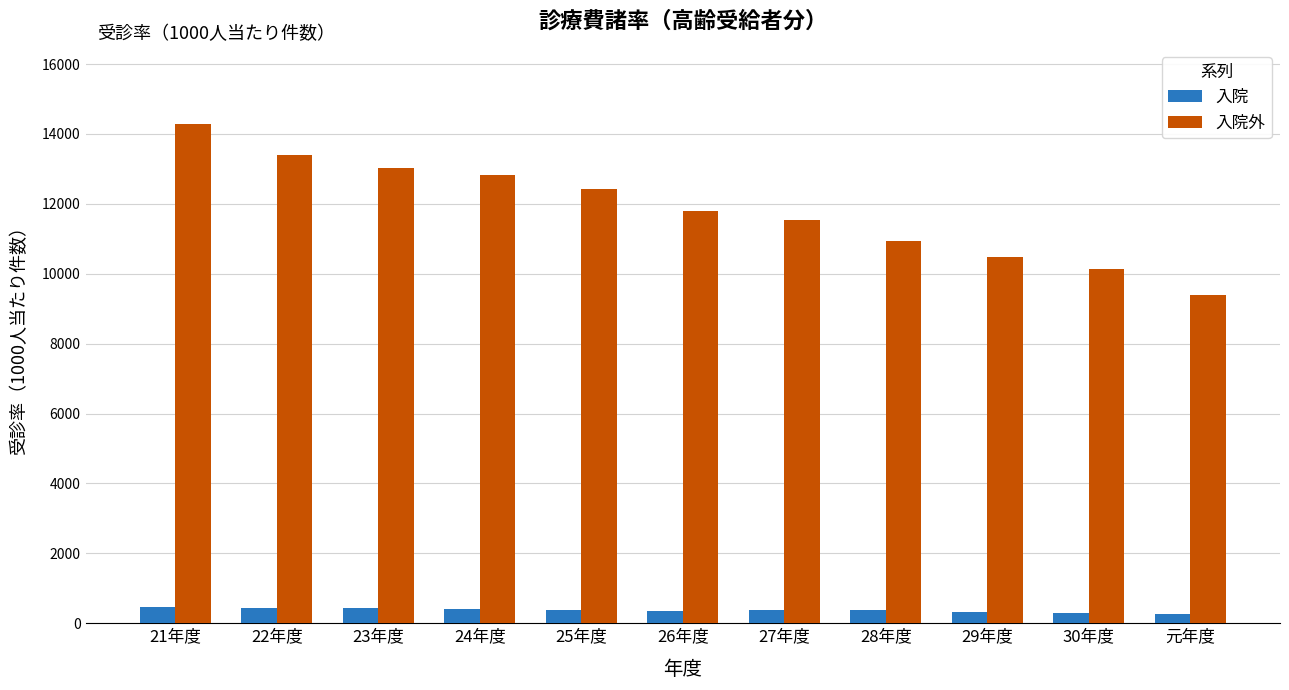

List the series in order of their overall mean, lowest first.

入院, 入院外